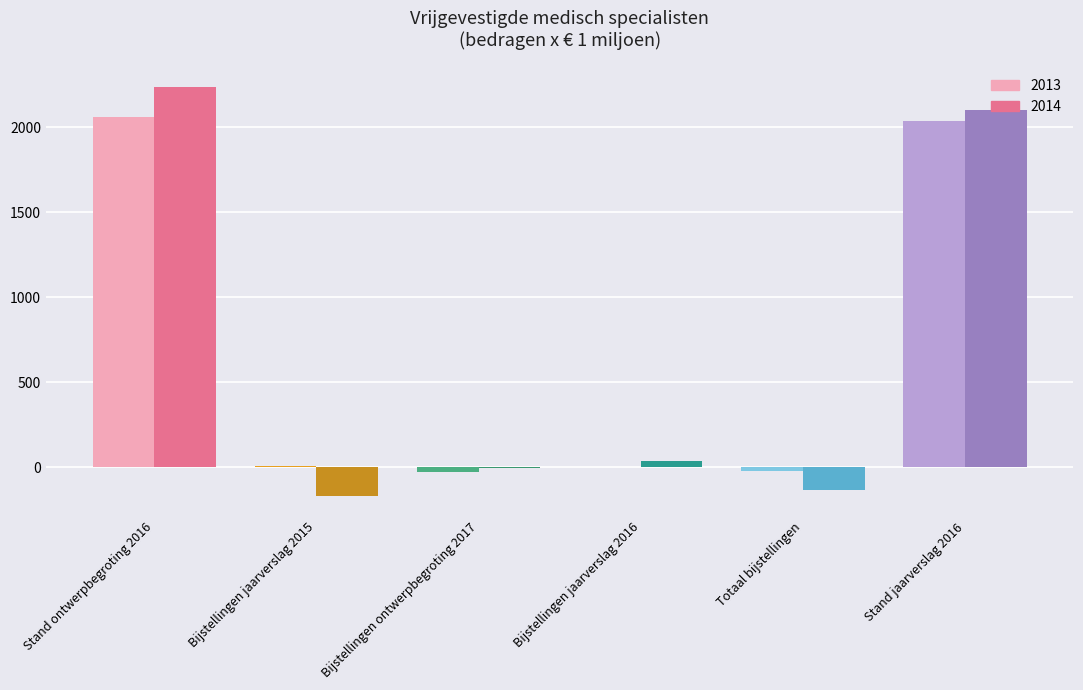

Which category has the highest value across all series?

Stand ontwerpbegroting 2016